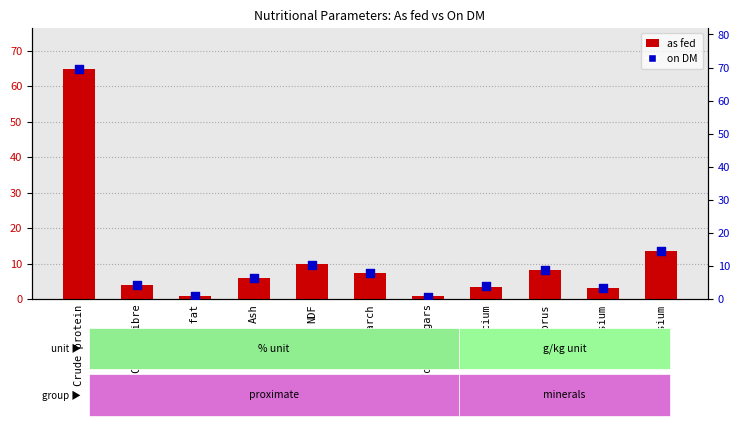

Is the value of on DM at Total sugars greater than the value of as fed at Potassium?

No